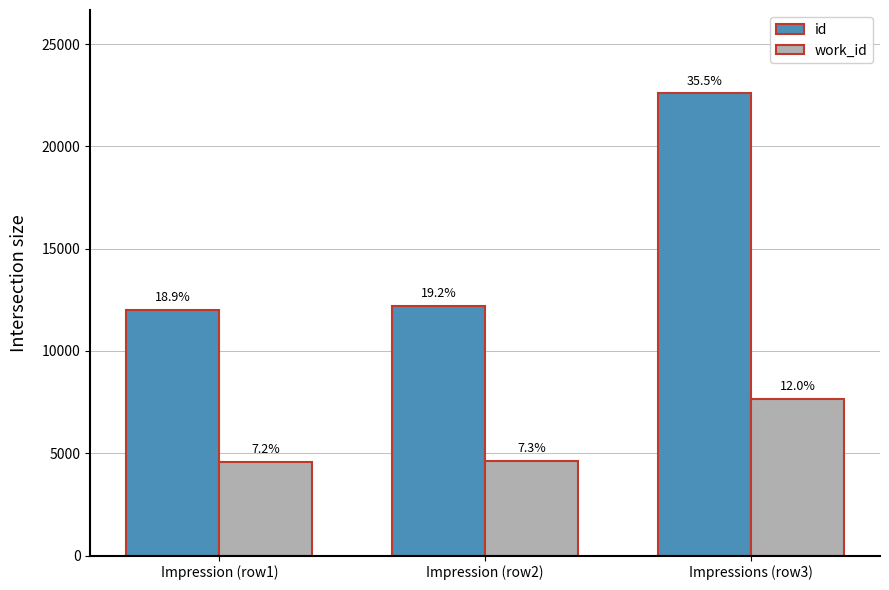

Reading left to right, list all the values displayed in this chart.

id: 12024	12219	22602
work_id: 4575	4640	7657